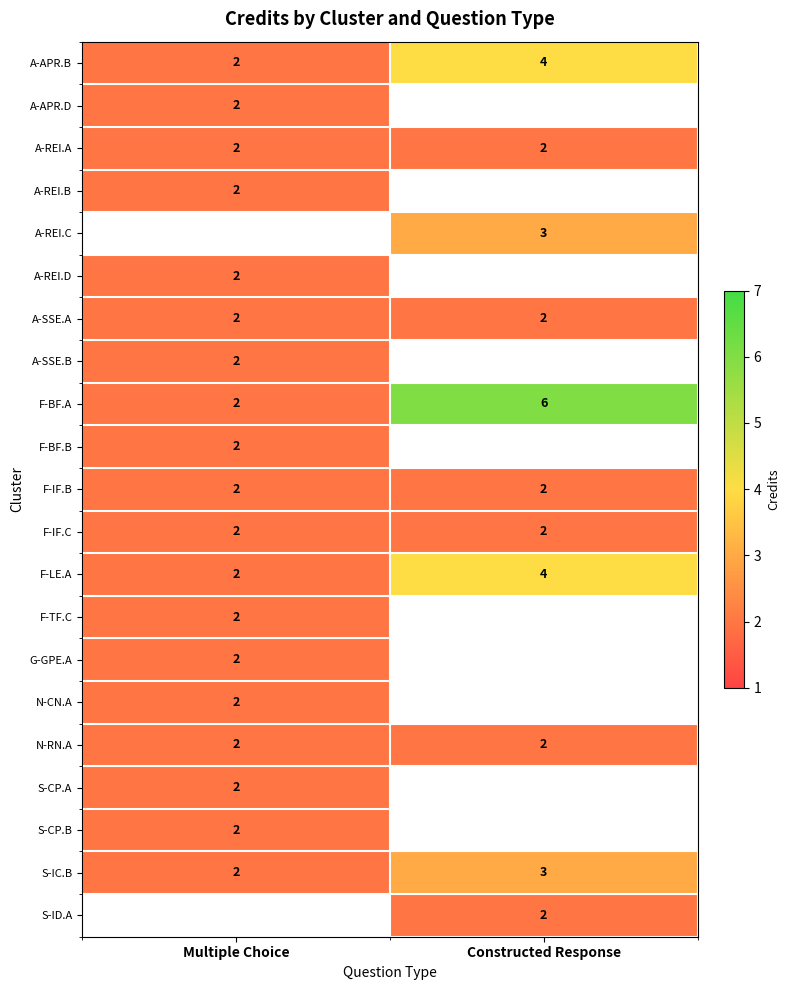

At which label is row_3 closest to 2?

Multiple Choice